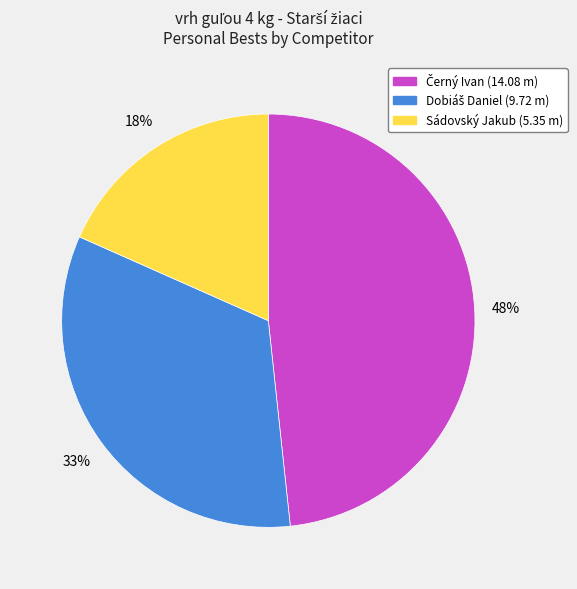

Is there any slice that represents more than half of the pie?

No